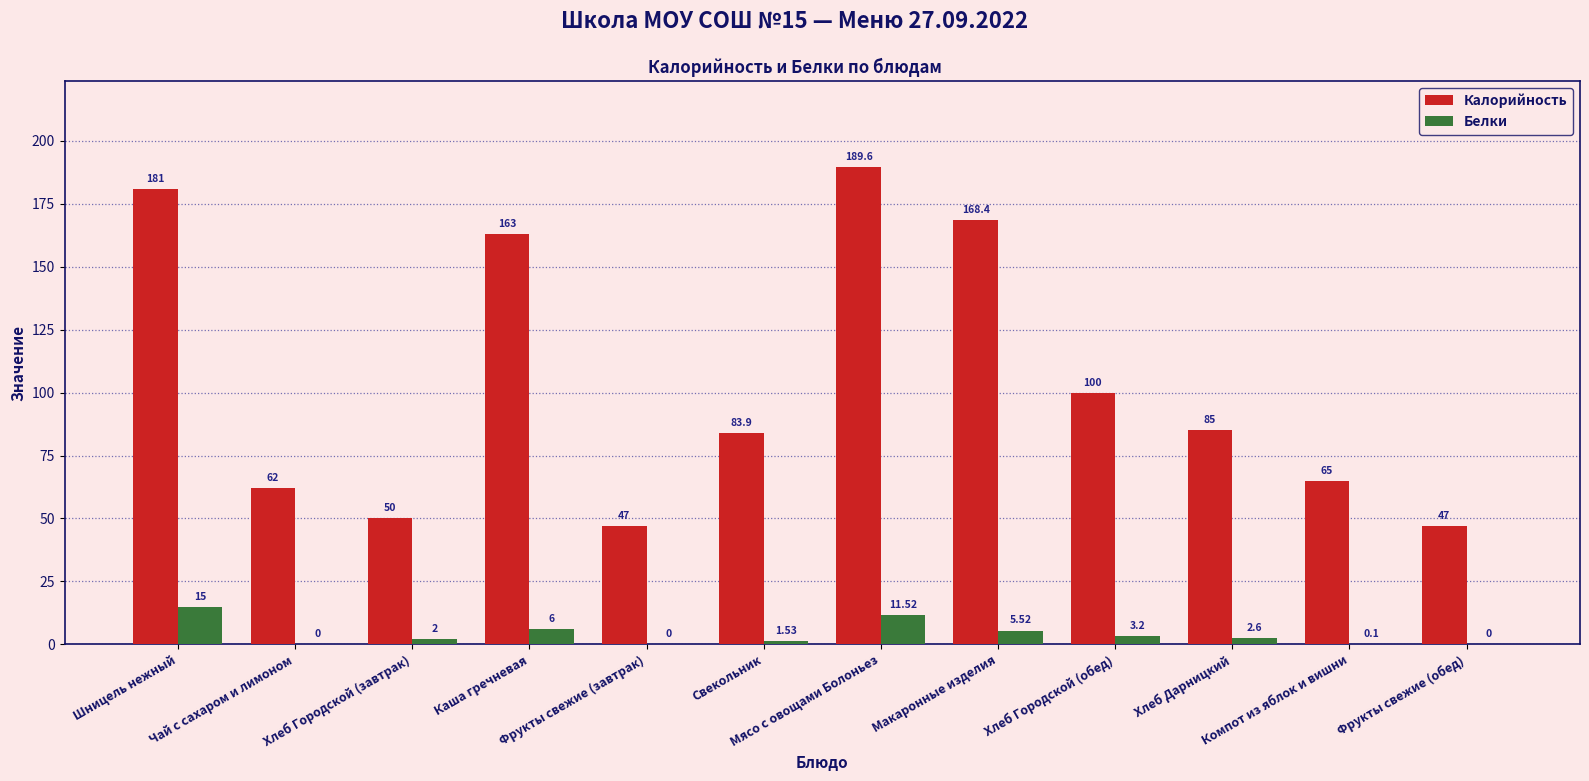

The value of Калорийность at Каша гречневая is 163.0. True or false?

True